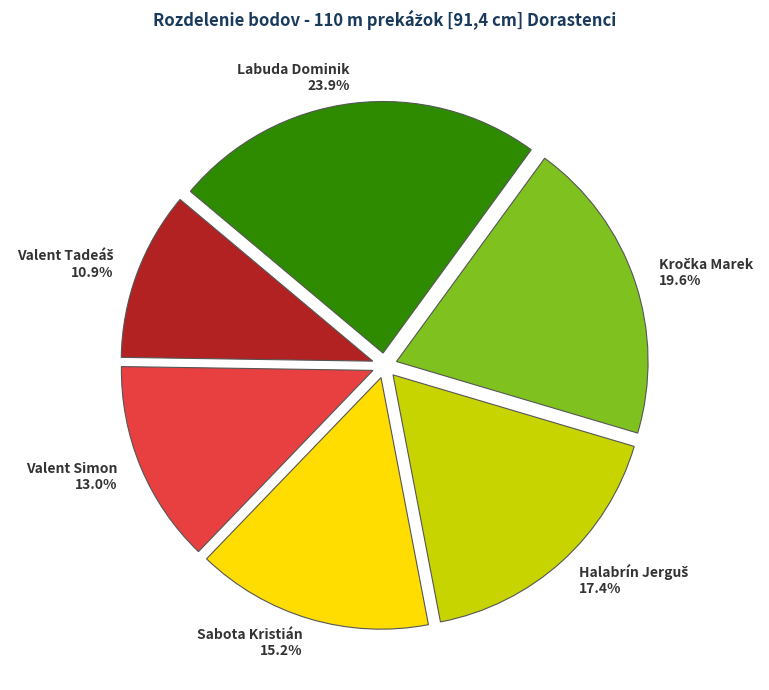

What is the largest slice in the pie chart?

Labuda Dominik